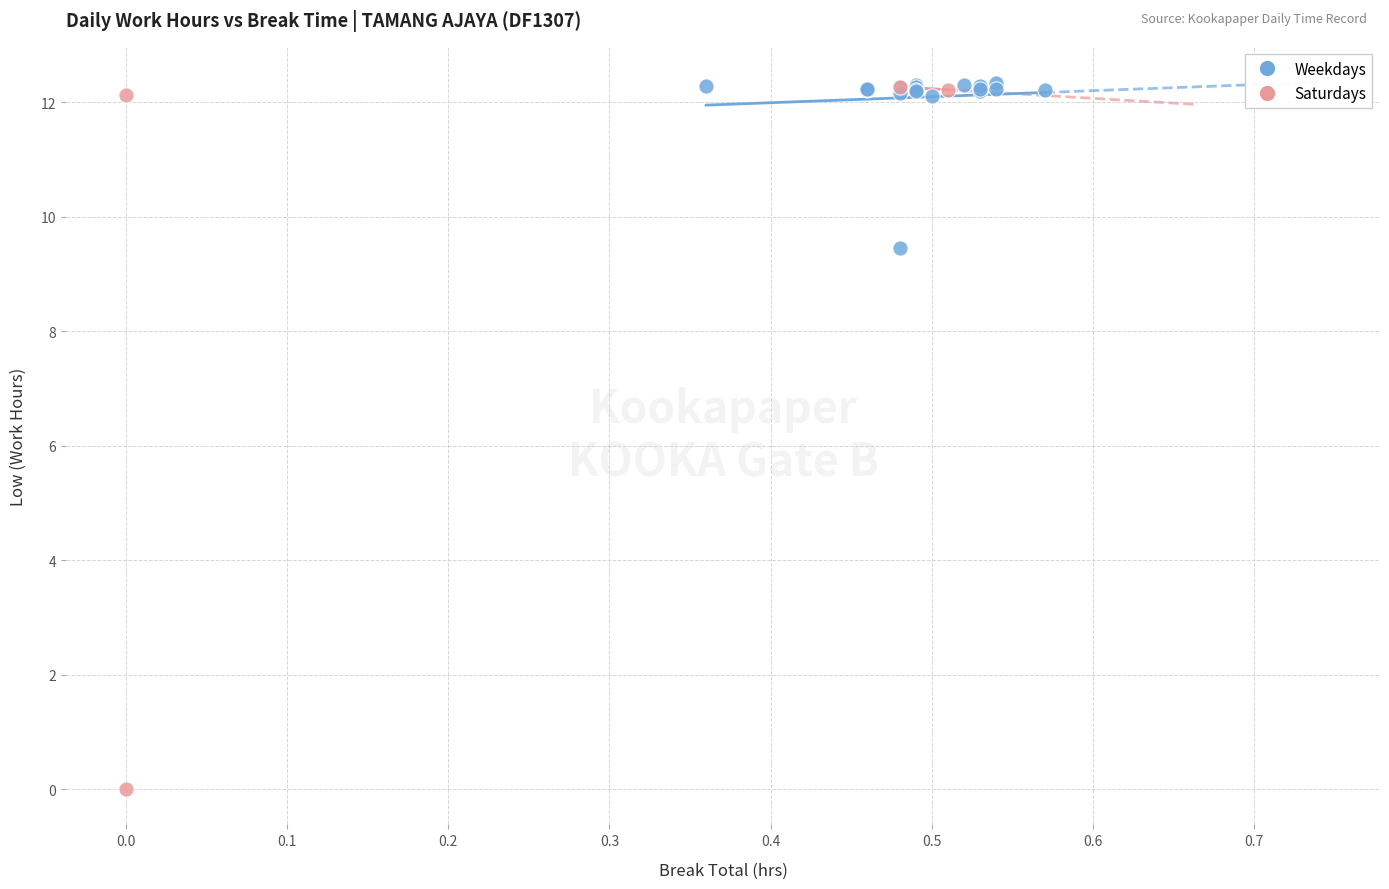

Which series contains the lowest Y value?

Saturdays